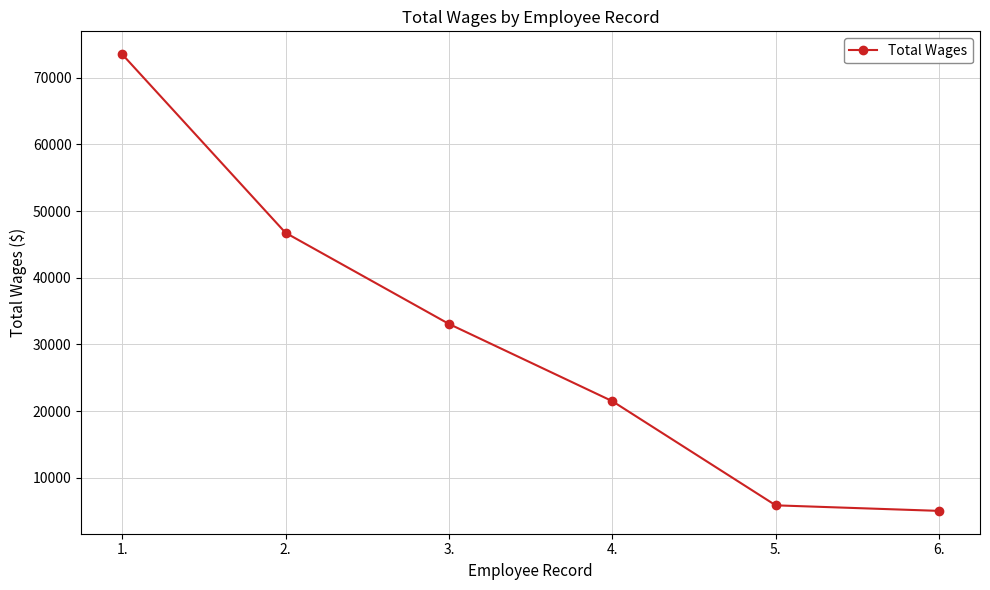

The chart shows a value of 38610 at 4.. True or false?

False